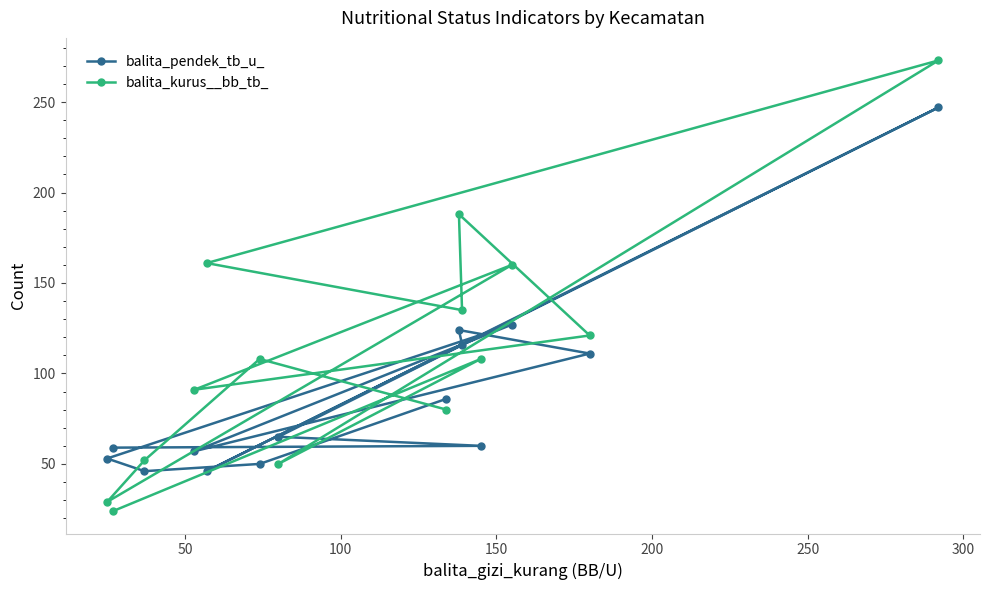

What are all the series names shown in the legend?

balita_pendek_tb_u_, balita_kurus__bb_tb_